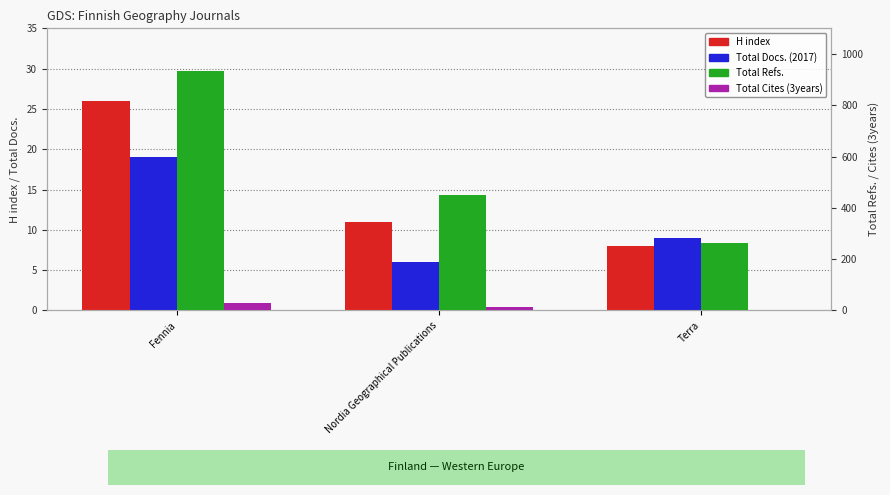

What is the sum of all Total Docs. (2017) values?

34